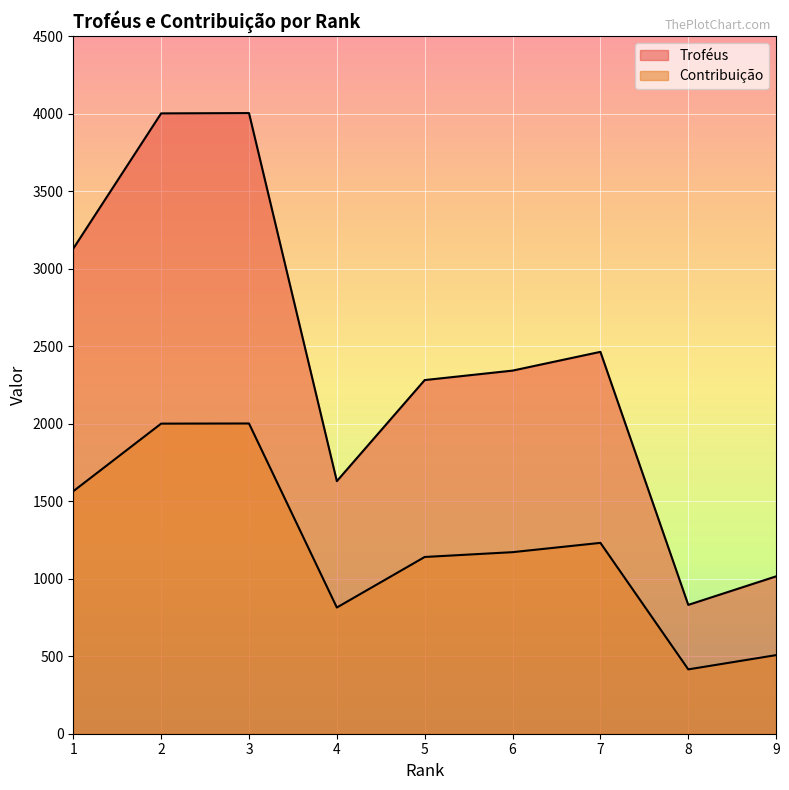

Where is Contribuição nearest to the value 1208?

7